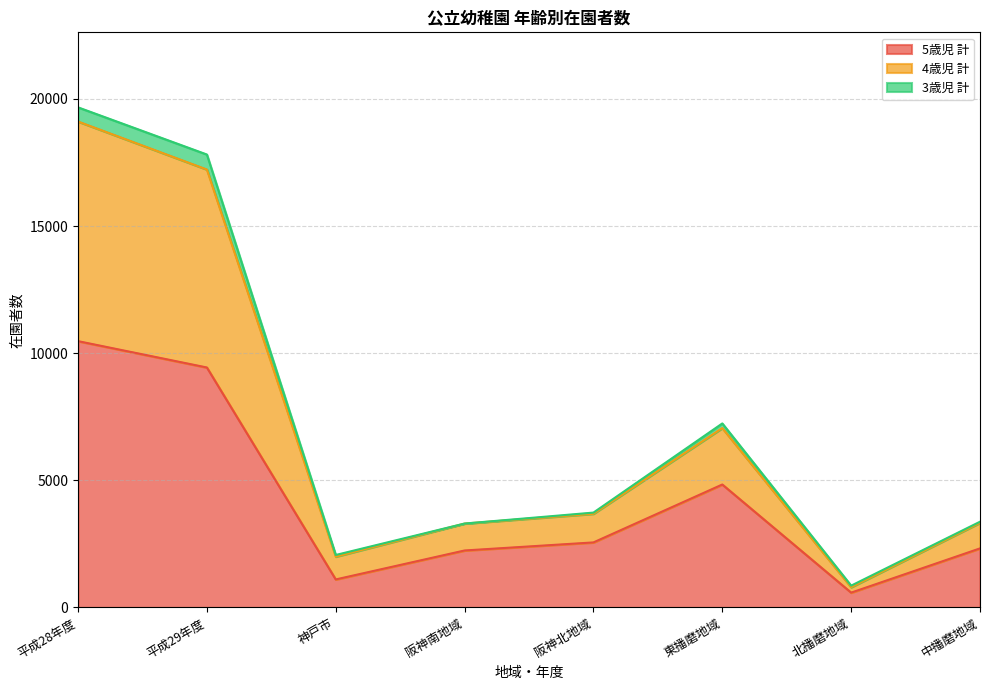

Is it true that 4歳児 計 equals 4809 at 阪神南地域?

False